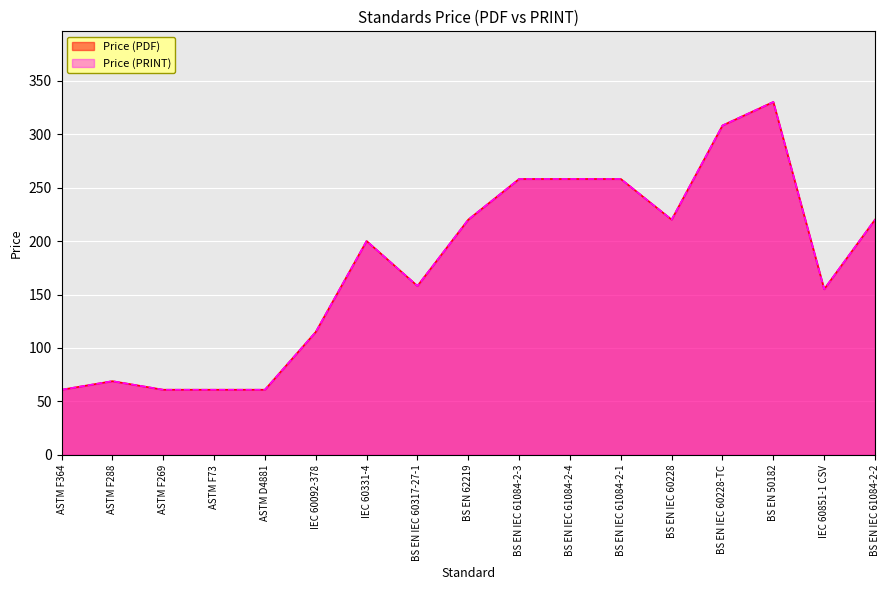

What is the sum of all Price (PDF) values?

3013